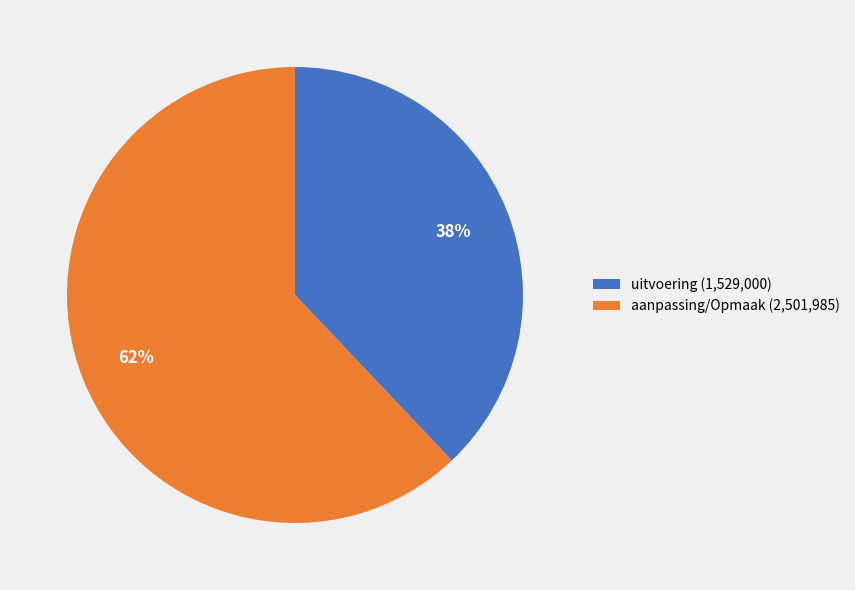

Is there any slice that represents more than half of the pie?

Yes